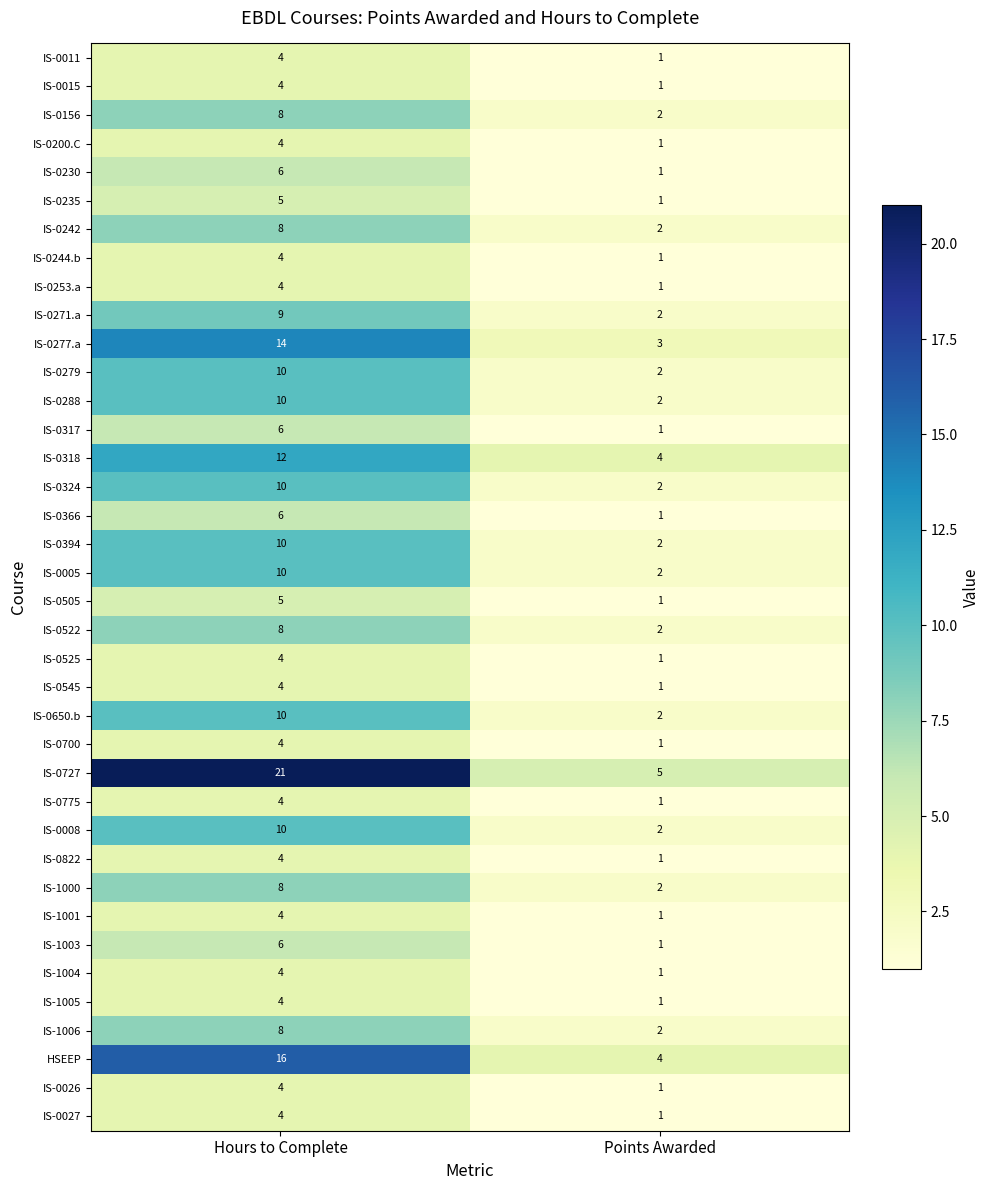

The HSEEP series shows 4 at Points Awarded. True or false?

True